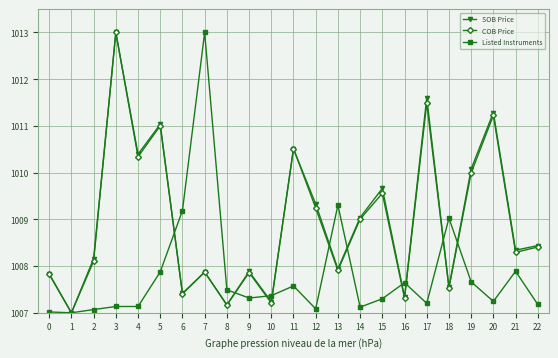

Between 1 and 6, which series saw the biggest shift?

Listed Instruments